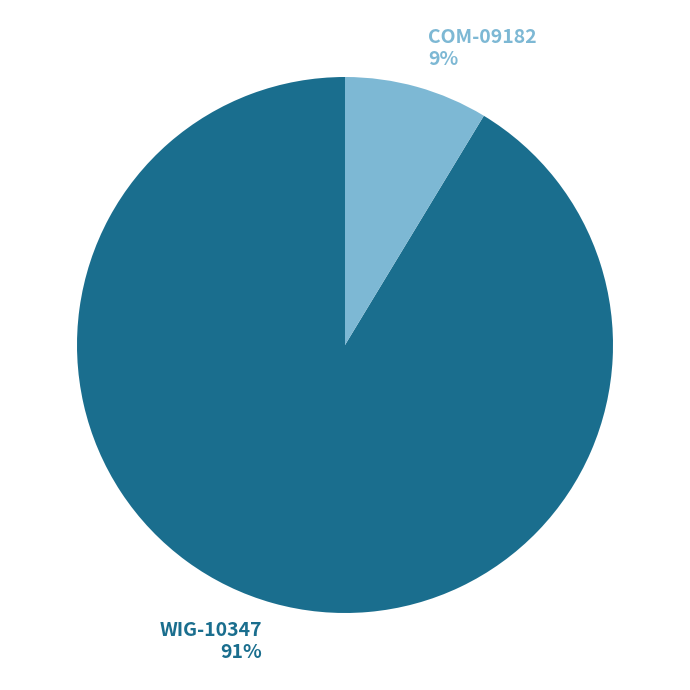

Which has a higher value, COM-09182 or WIG-10347?

WIG-10347